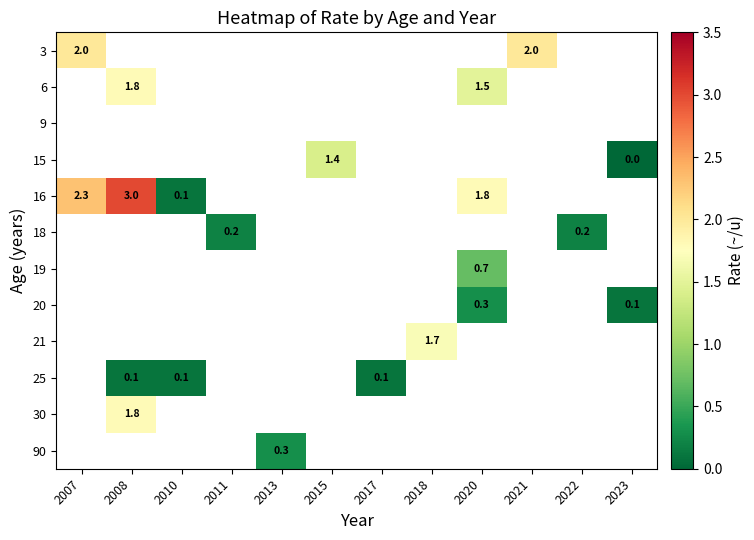

At how many categories does at least one series exceed 1?

6